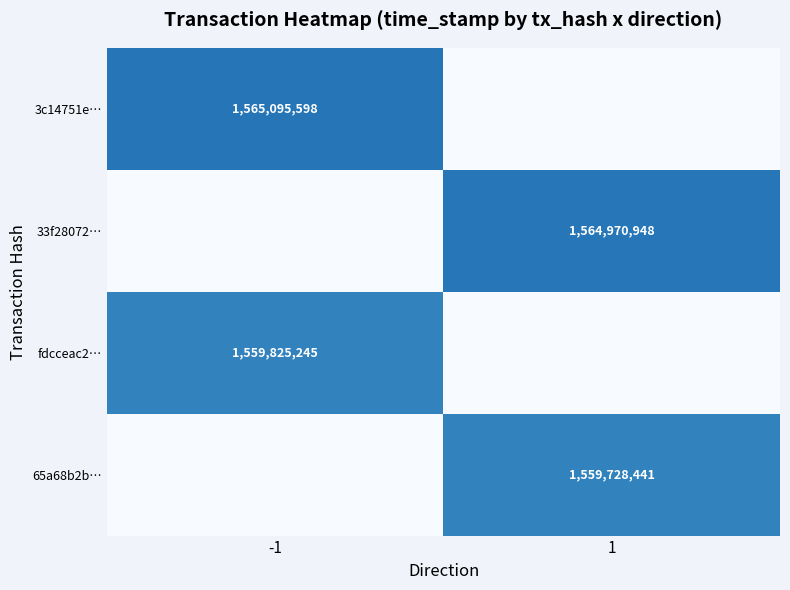

The 3c14751e… series shows 1565095598 at -1. True or false?

True